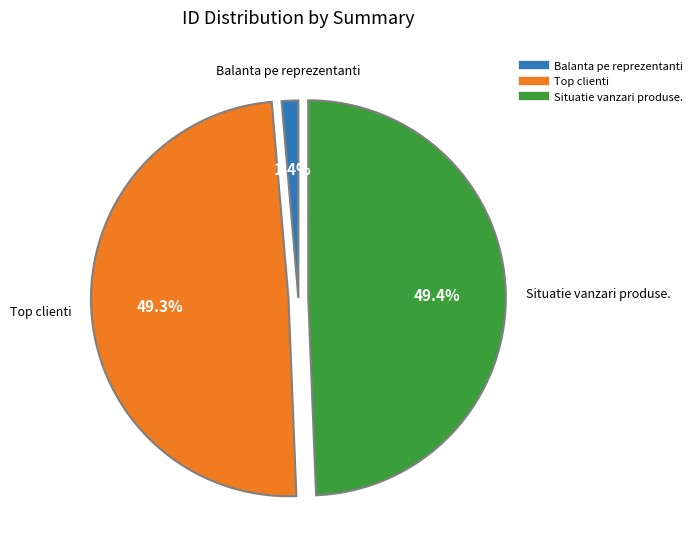

Which slice is the smallest?

Balanta pe reprezentanti